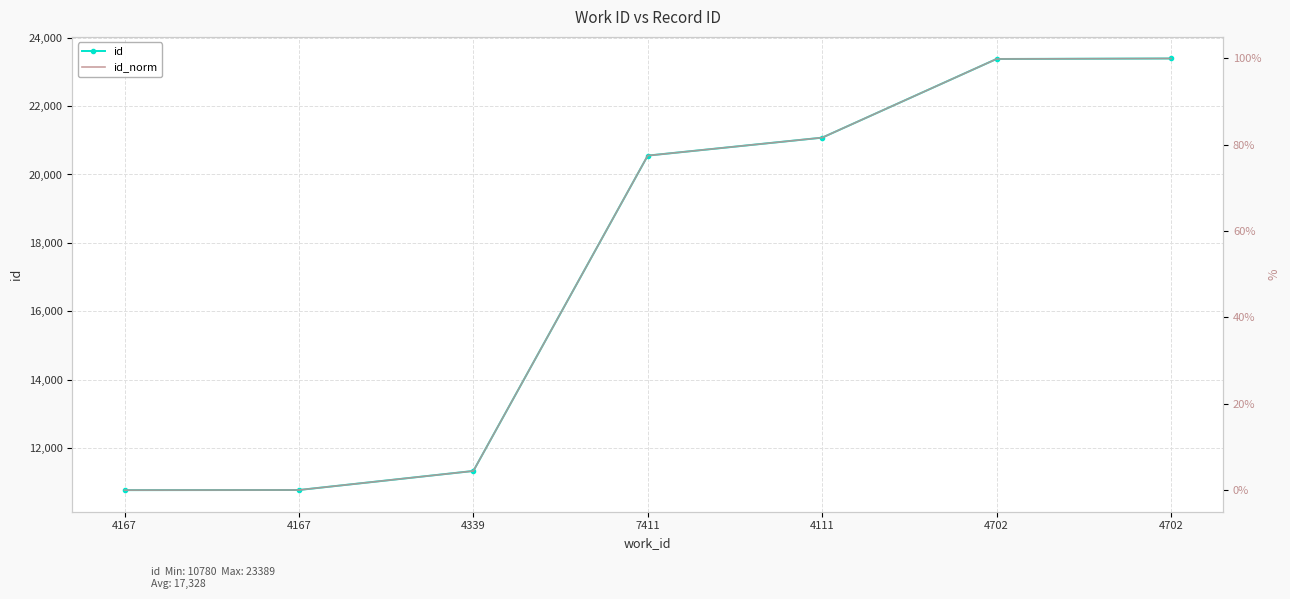

What is the label of the 7th point from the left?

4702